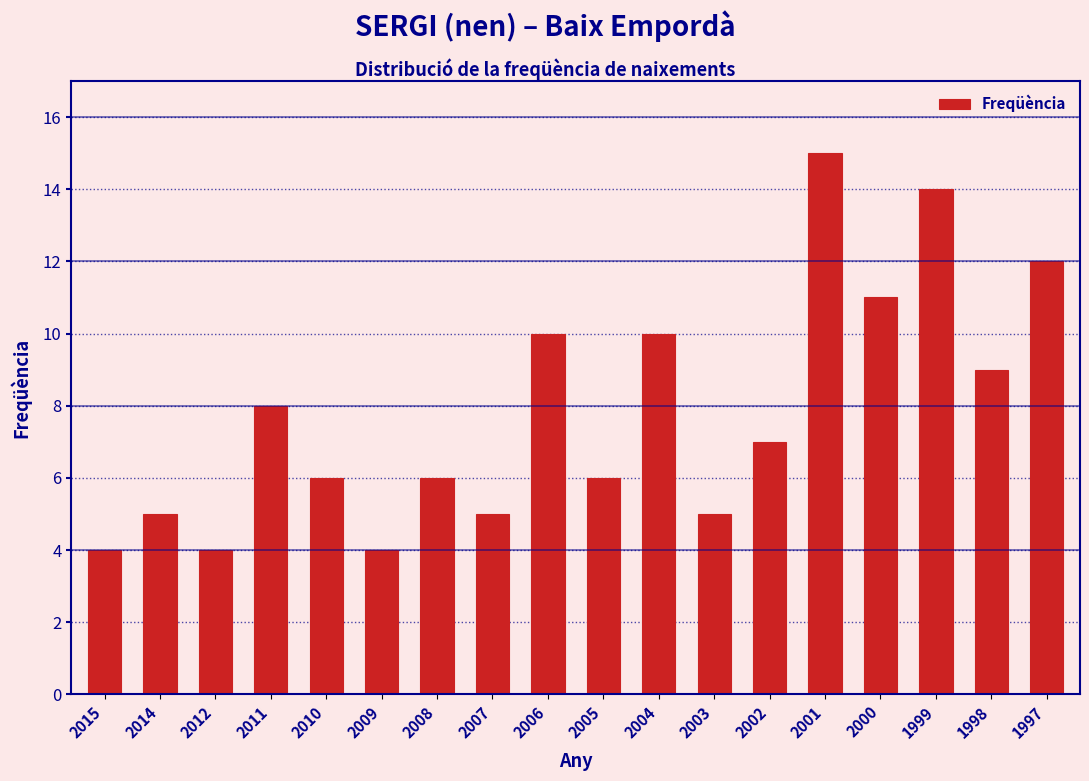

Reading left to right, list all the values displayed in this chart.

4	5	4	8	6	4	6	5	10	6	10	5	7	15	11	14	9	12